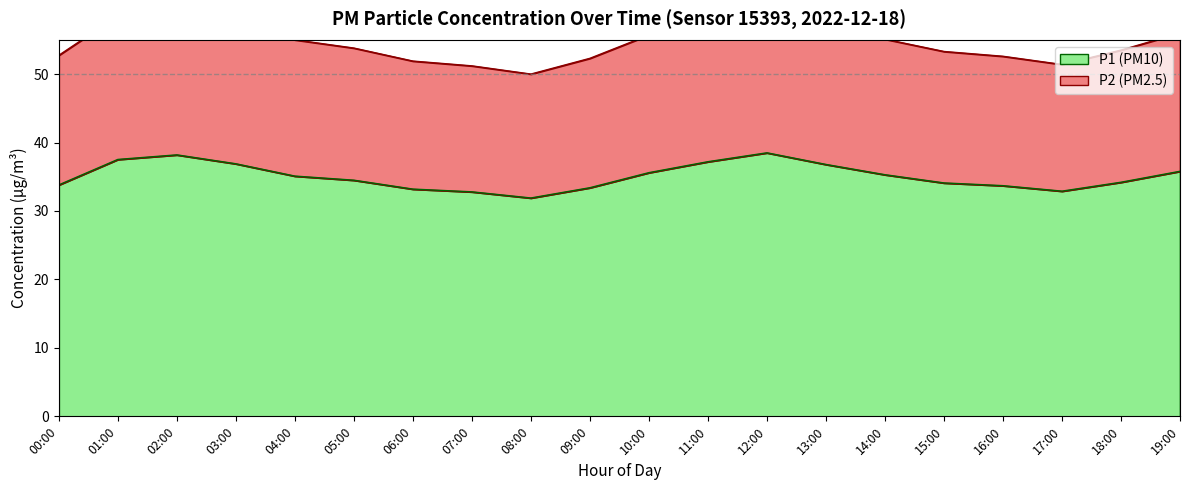

Which category has the lowest value across all series?

08:00